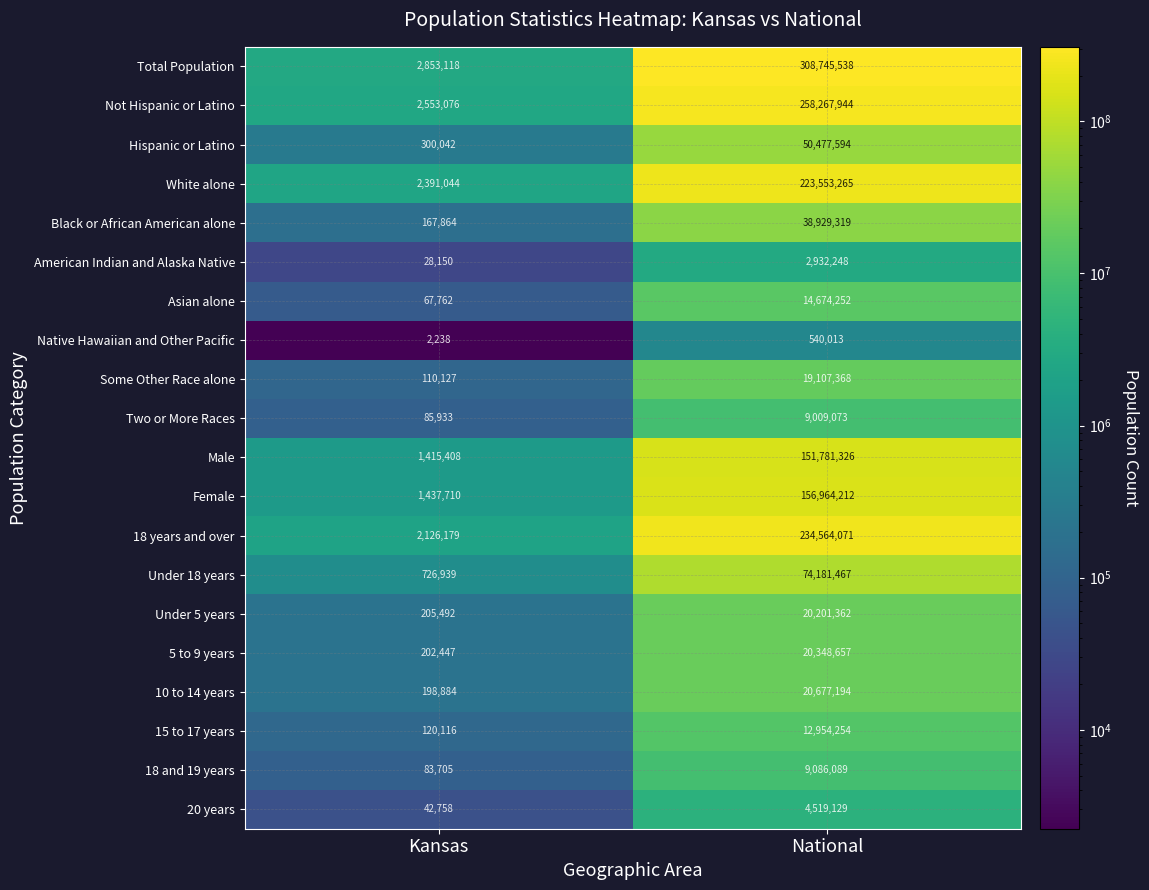

Which series has the largest total across all categories?

Total Population